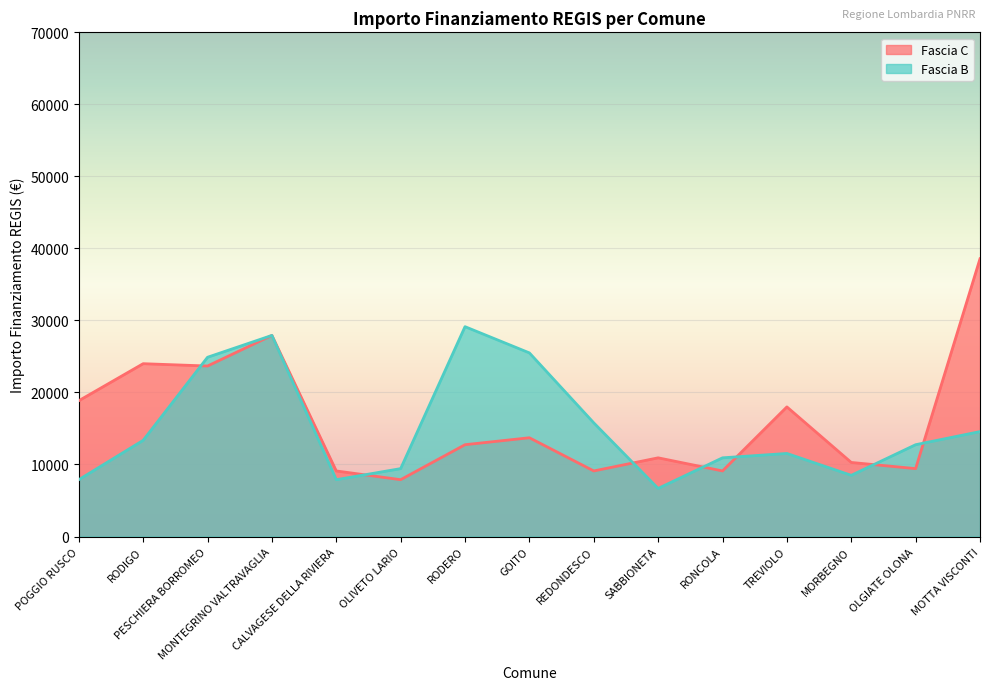

At how many categories does at least one series exceed 7591?

15